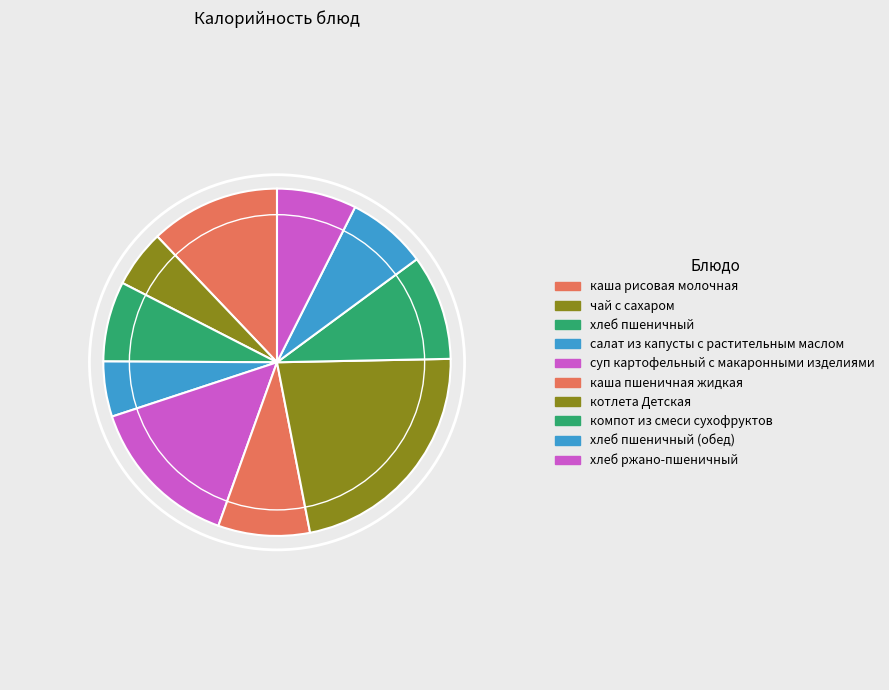

Count the number of slices in the pie.

10